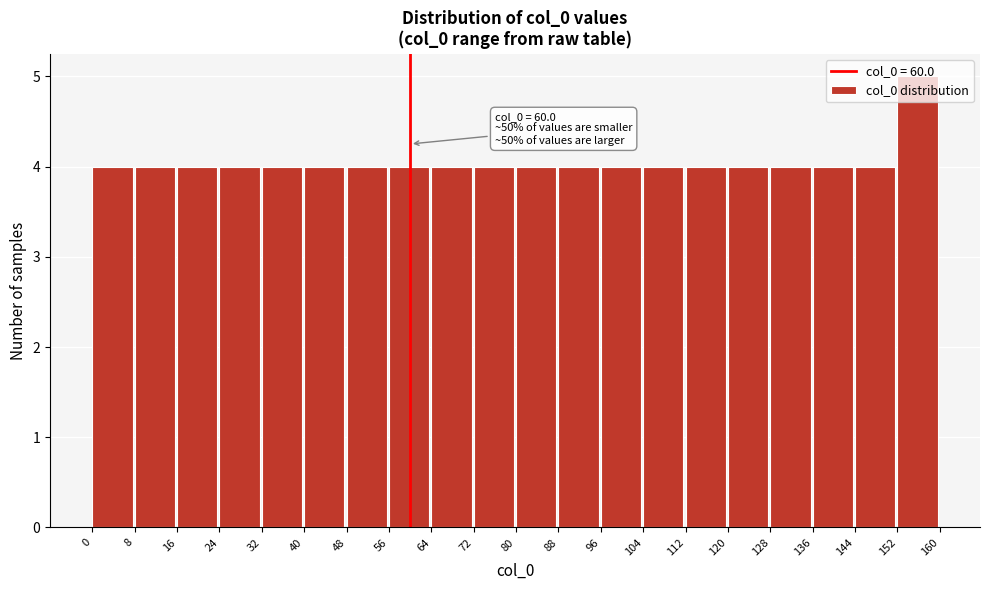

Which range on the x-axis has the tallest bar?

152 to 160